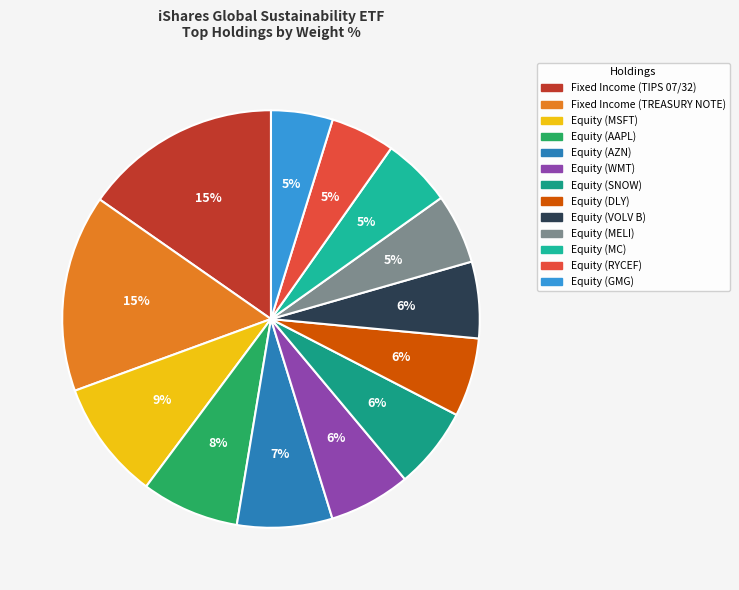

Is it true that Equity (MELI) is 5% of the pie?

True